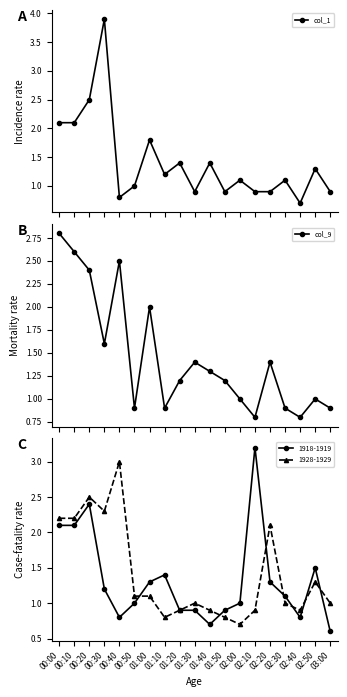

What is the minimum value for col_1?

0.7